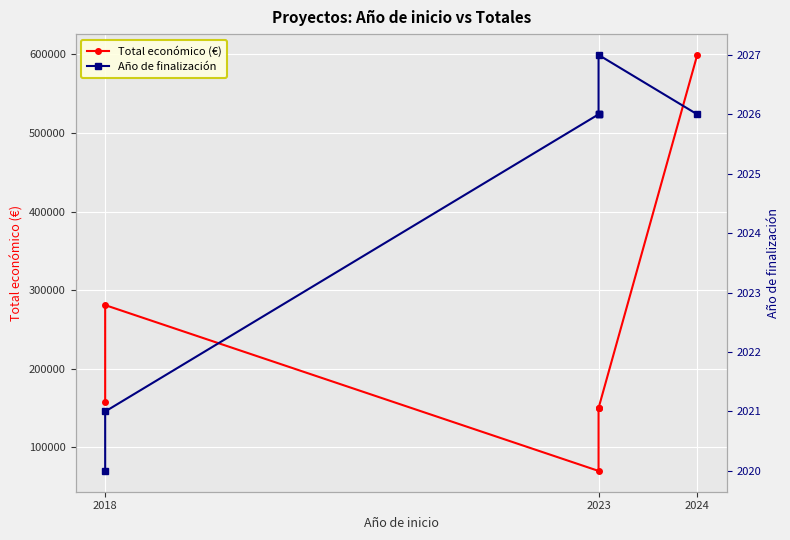

Read the Año de finalización value at 2023.

2026